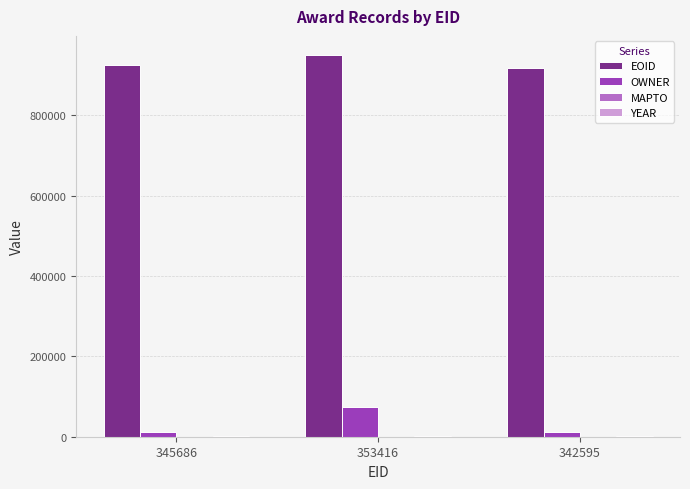

What is the spread (max minus min) of values at 353416?

948644